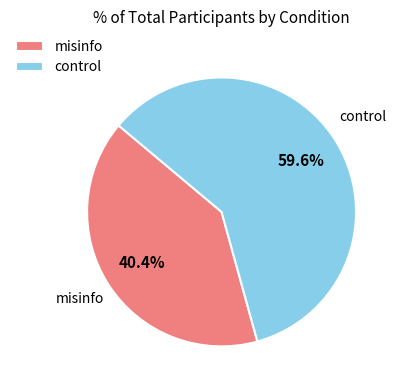

Is it true that misinfo is 40% of the pie?

True